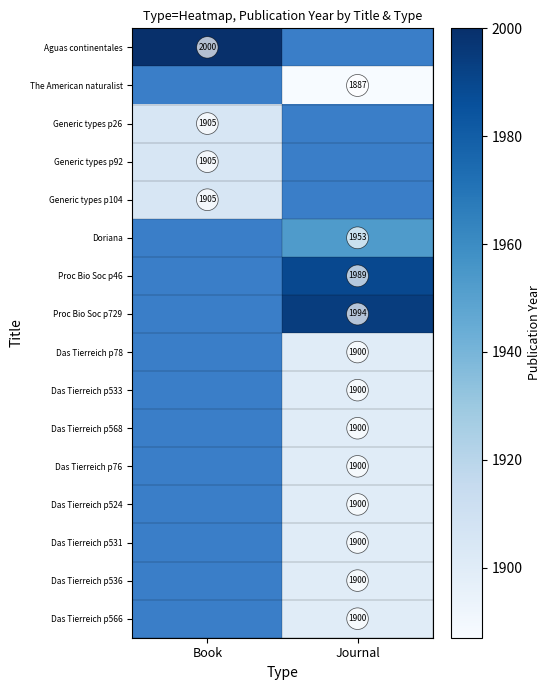

True or false: Das Tierreich p536 has a value of 1900 at Journal.

True